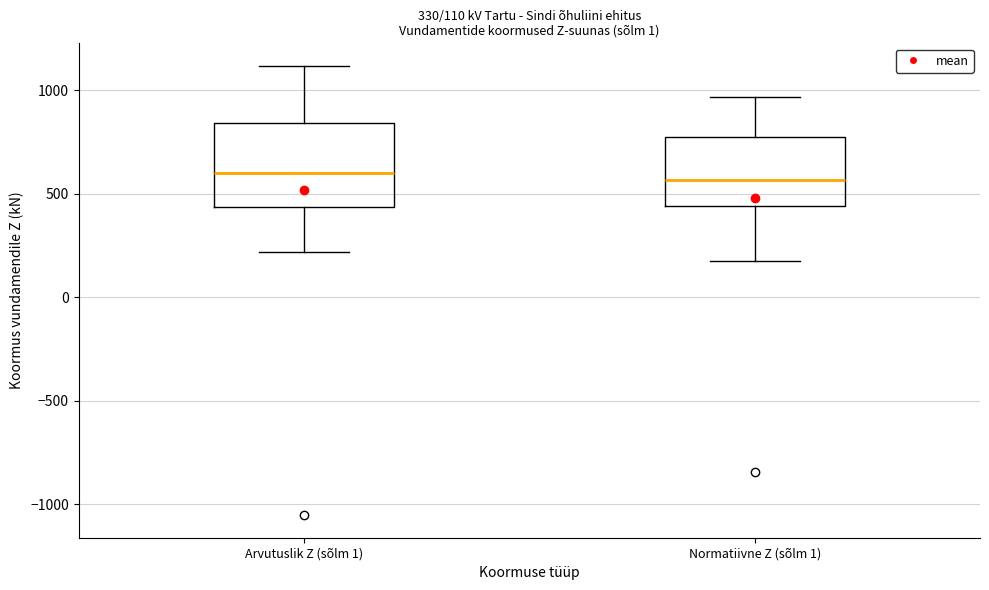

Comparing the boxes themselves (not the whiskers), which one is the tallest?

Arvutuslik Z (sõlm 1)